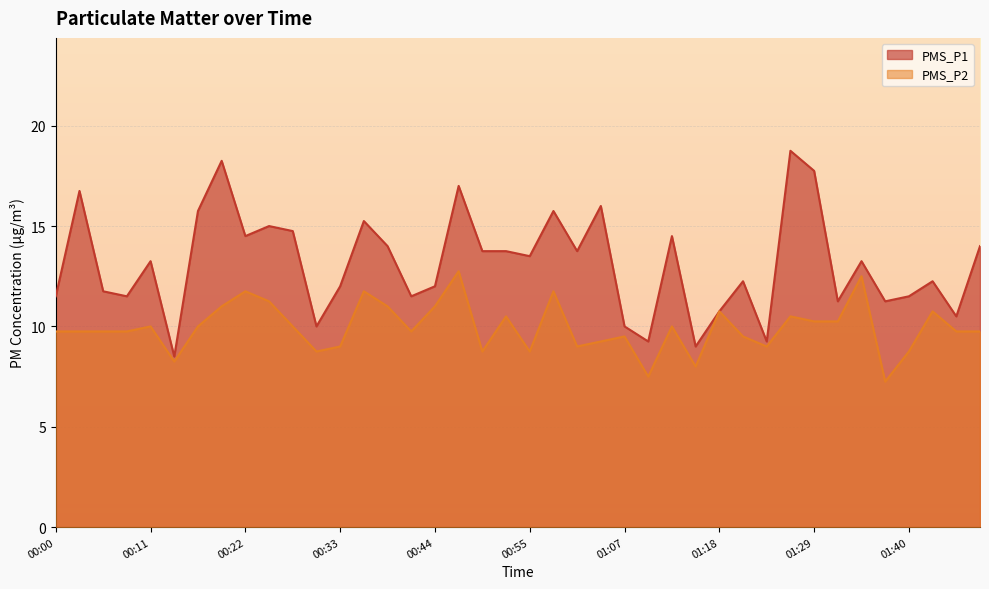

The PMS_P1 series shows 10.0 at 00:30. True or false?

True